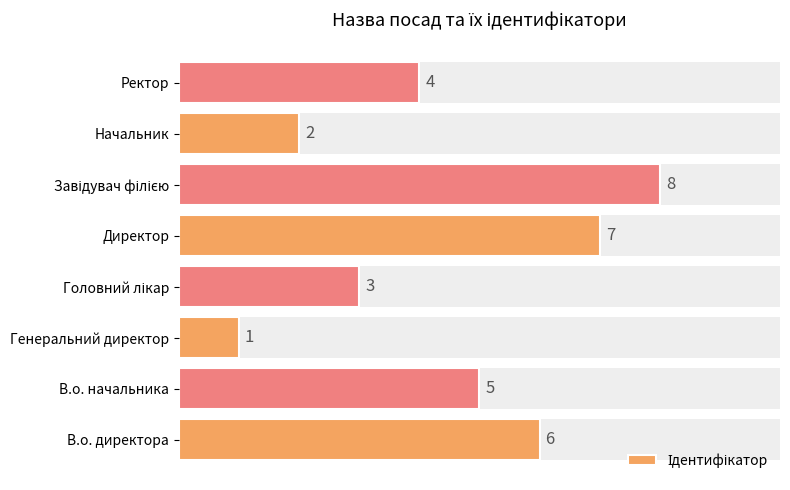

The chart shows a value of 4 at Ректор. True or false?

True